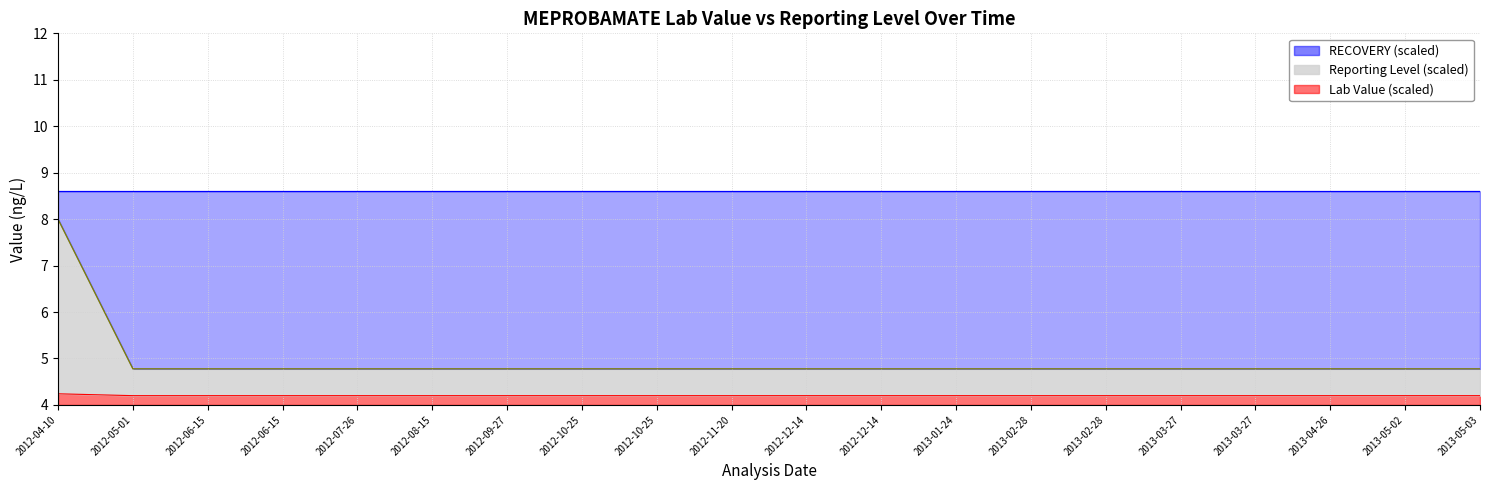

The Lab Value series shows 7.5 at 2013-02-28. True or false?

False